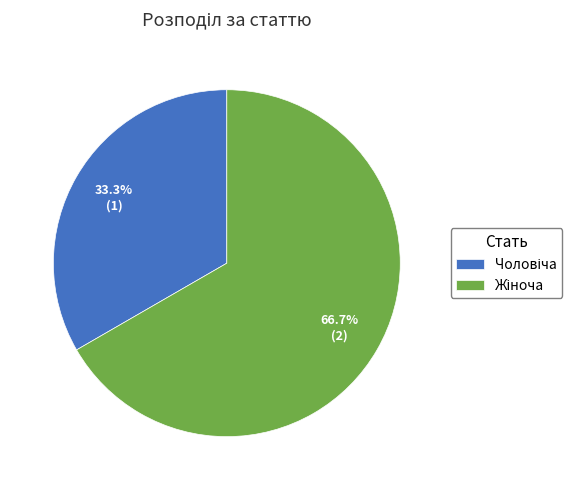

Is there any slice that represents more than half of the pie?

Yes